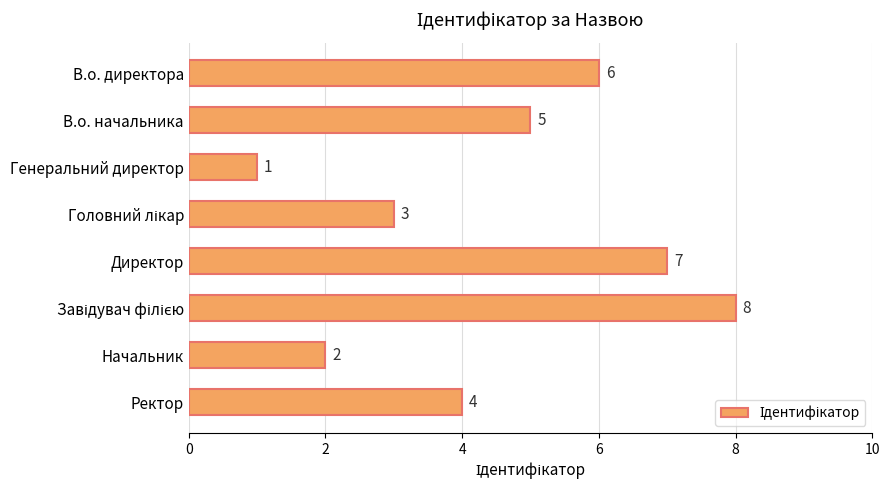

The chart shows a value of 6 at В.о. директора. True or false?

True